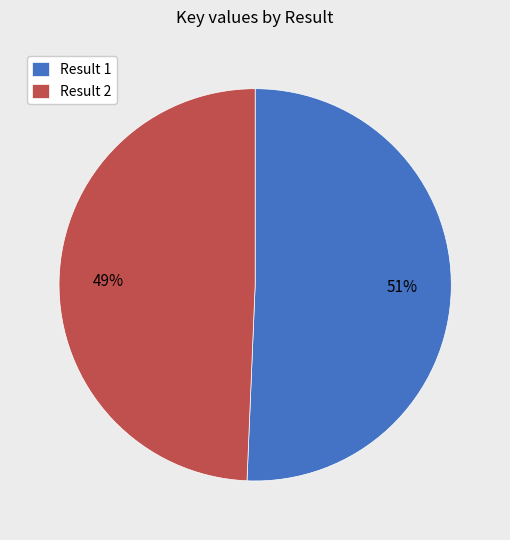

Is the sum of Result 2 and Result 1 greater than half?

Yes